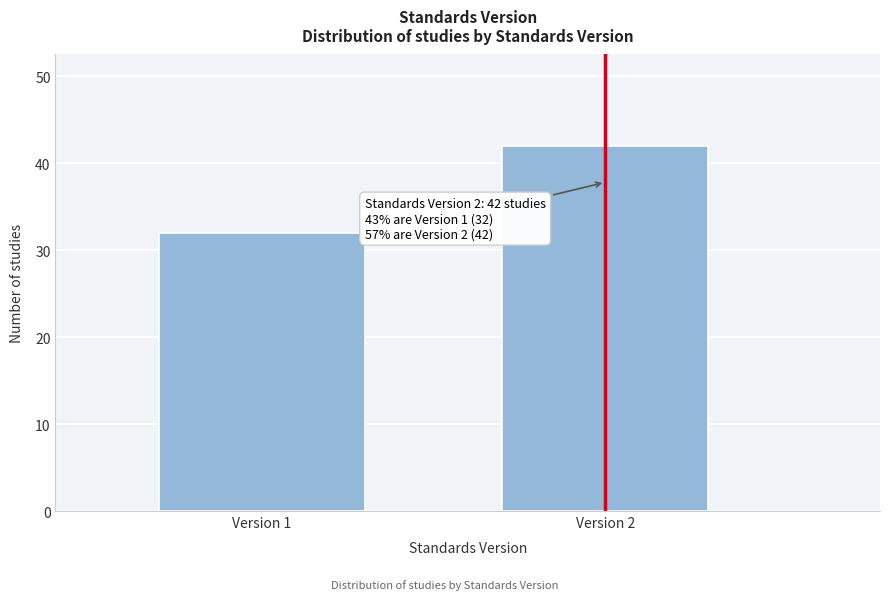

Reading left to right, list all the values displayed in this chart.

32	42